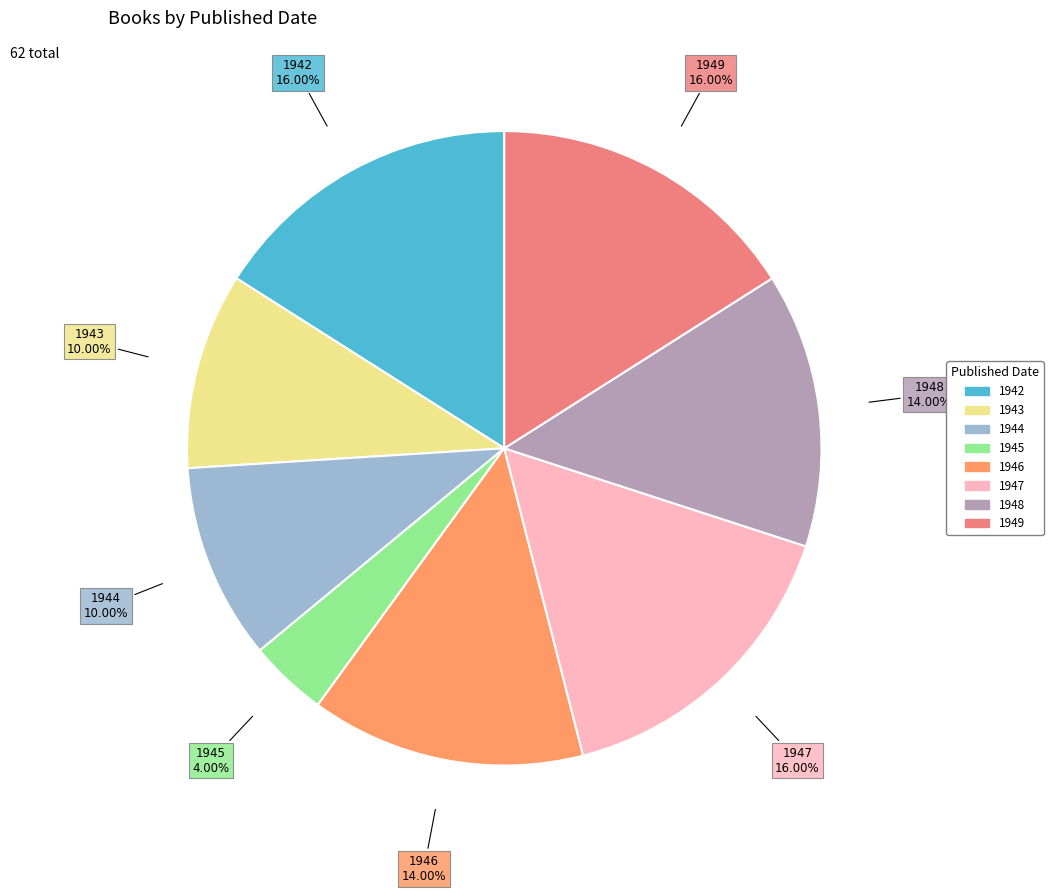

True or false: 1942 accounts for 10% of the total.

False